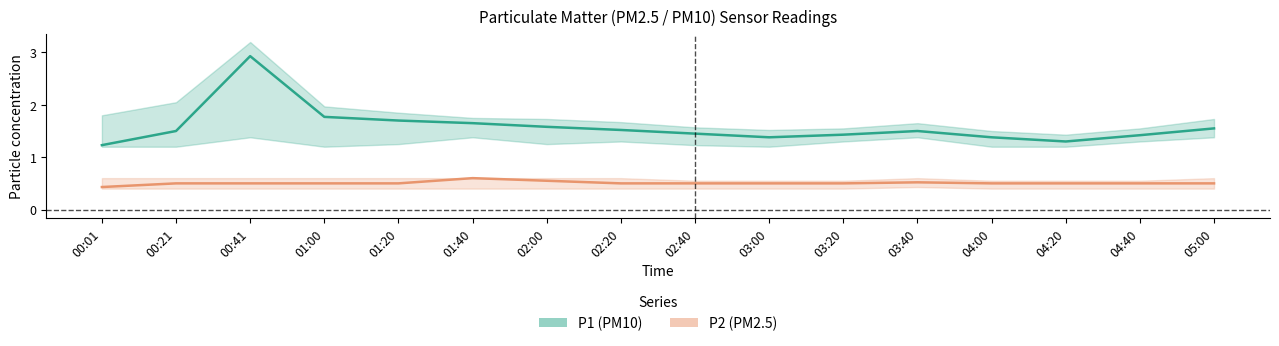

Which series has the widest spread of values?

P1